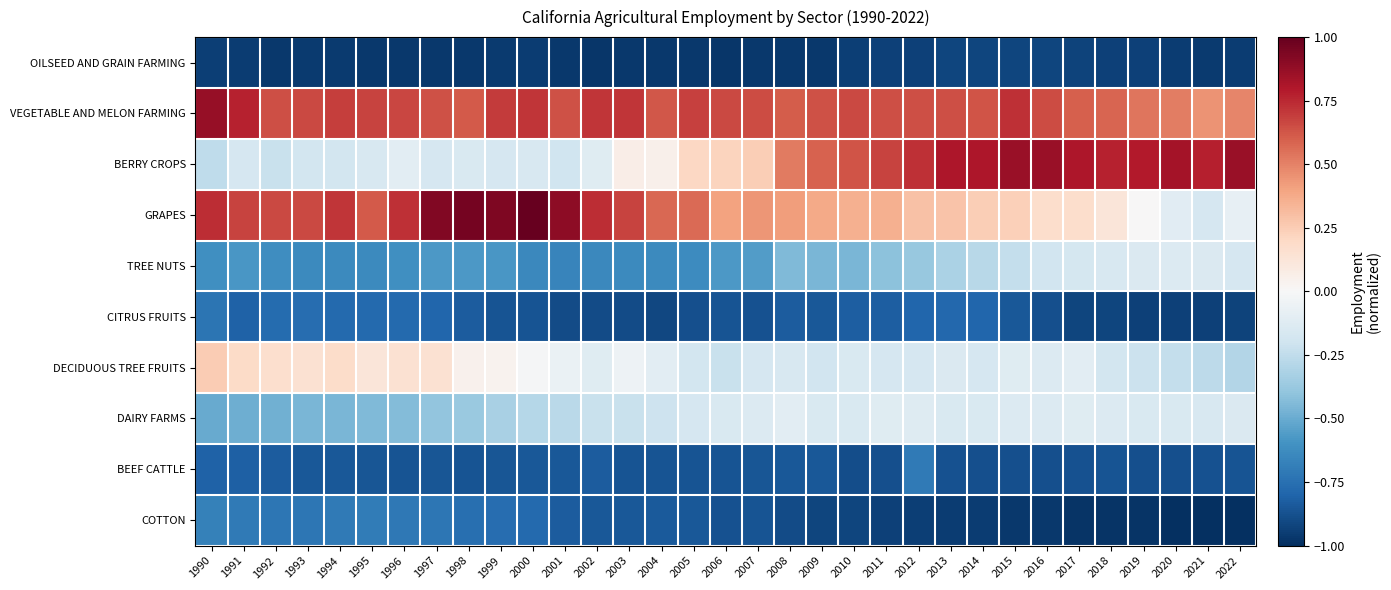

At 1992, list the series in order from smallest to largest.

OILSEED AND GRAIN FARMING, BEEF CATTLE, CITRUS FRUITS, COTTON, TREE NUTS, DAIRY FARMS, BERRY CROPS, DECIDUOUS TREE FRUITS, VEGETABLE AND MELON FARMING, GRAPES